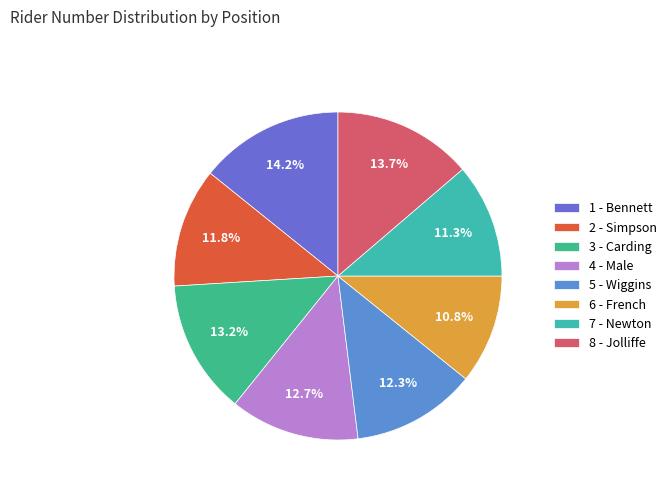

How many slices are in this pie chart?

8